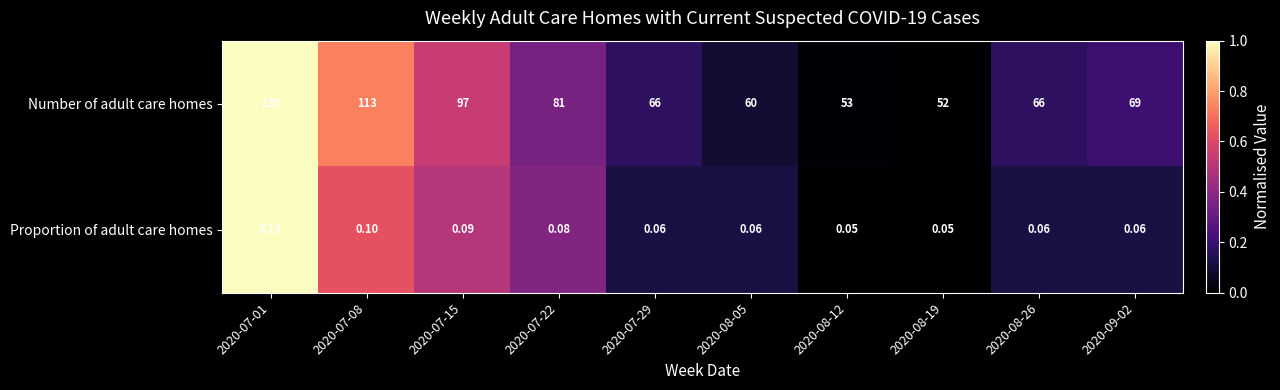

List the series in order of their peak value, highest first.

Number of adult care homes, Proportion of adult care homes